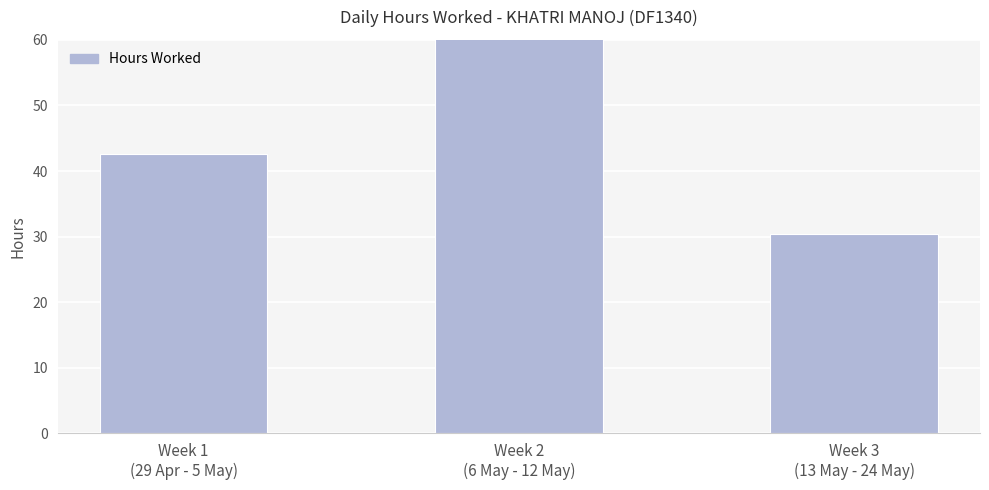

The chart shows a value of 18.5 at Week 3
(13 May - 24 May). True or false?

False